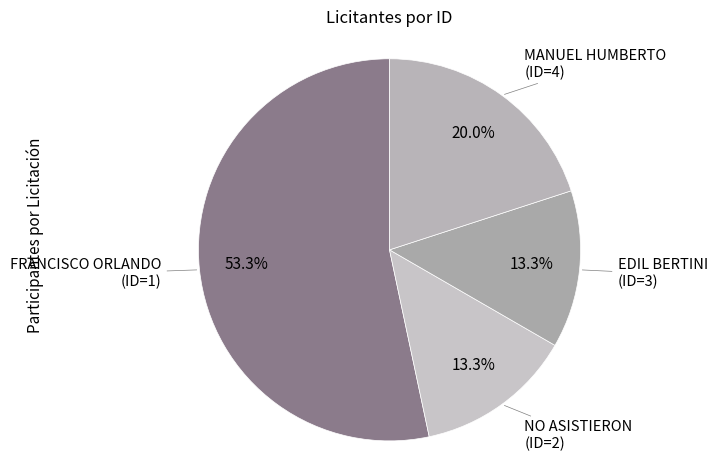

Count the number of slices in the pie.

4